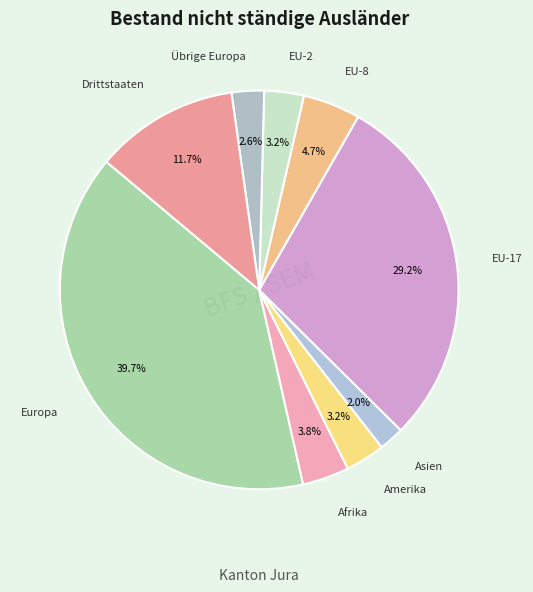

Count the number of slices in the pie.

9